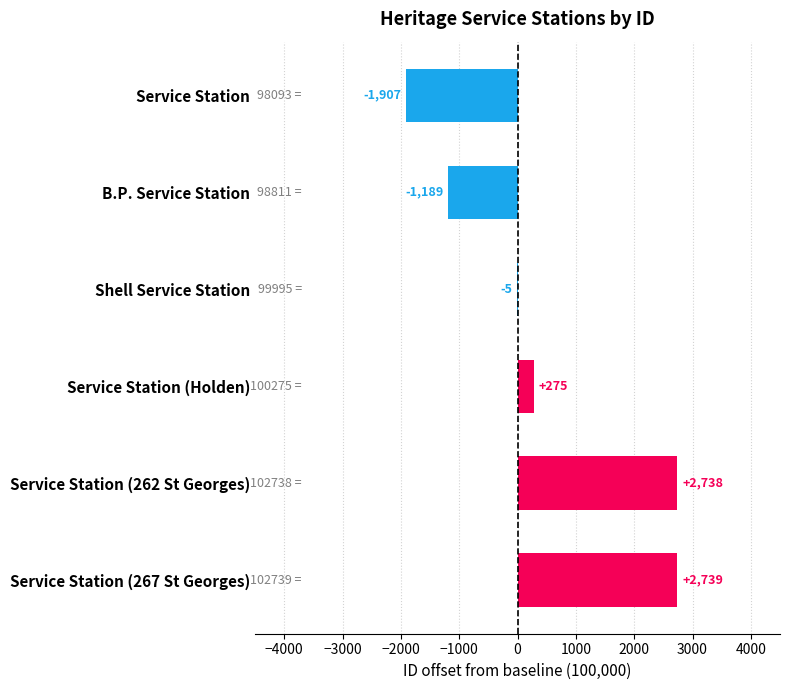

What is the sum of the values at Shell Service Station and Service Station?

-1912